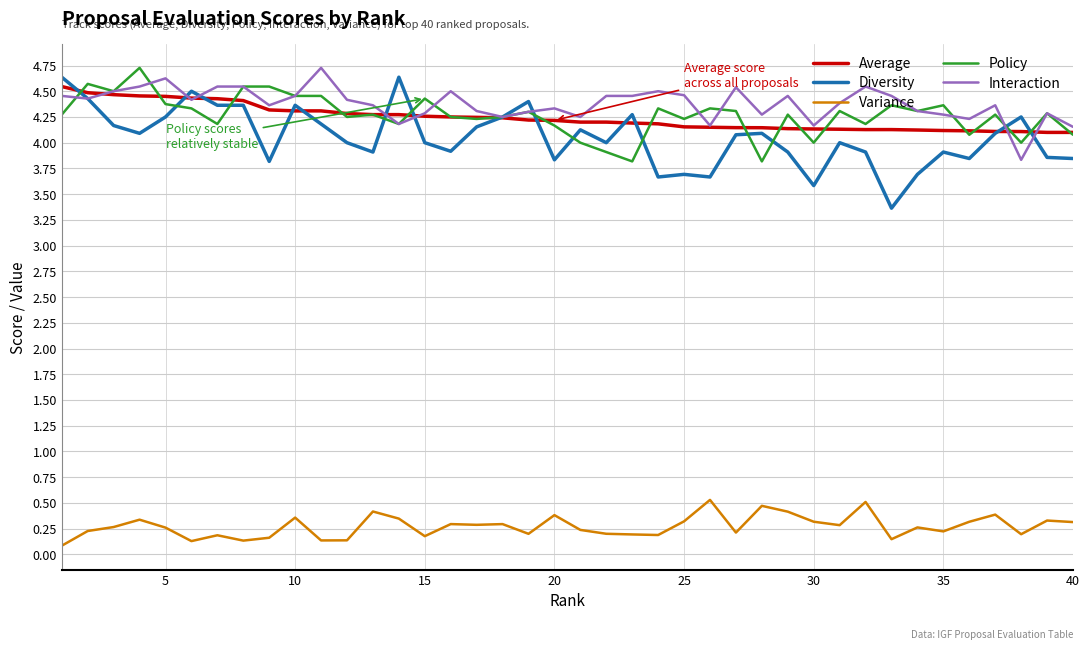

True or false: Interaction and Variance intersect in this chart.

False